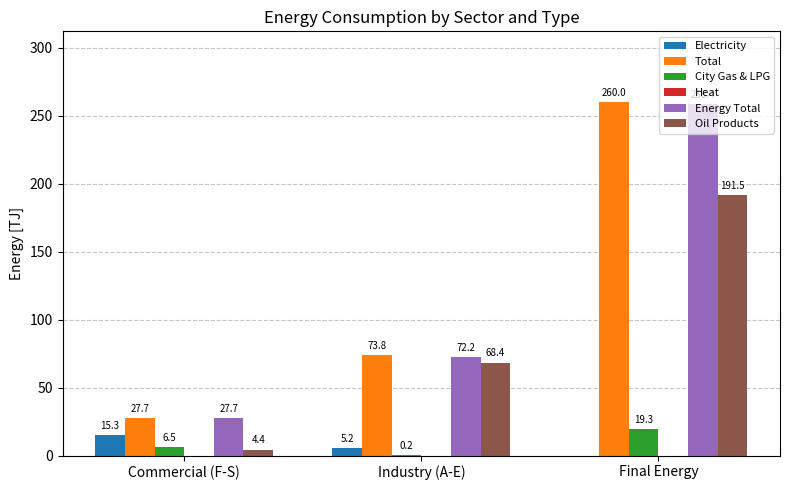

What is the total value across all series at Industry (A-E)?

219.8